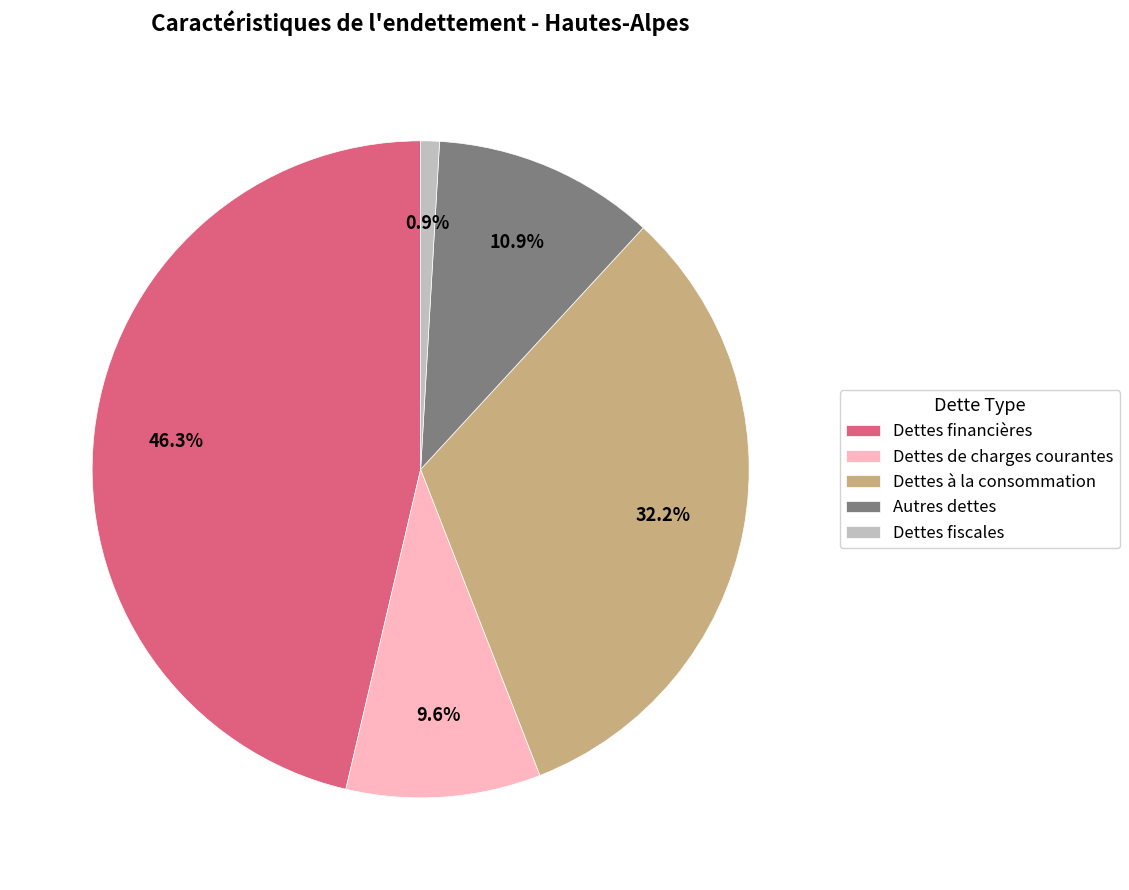

Which category has the smallest portion of the pie?

Dettes fiscales